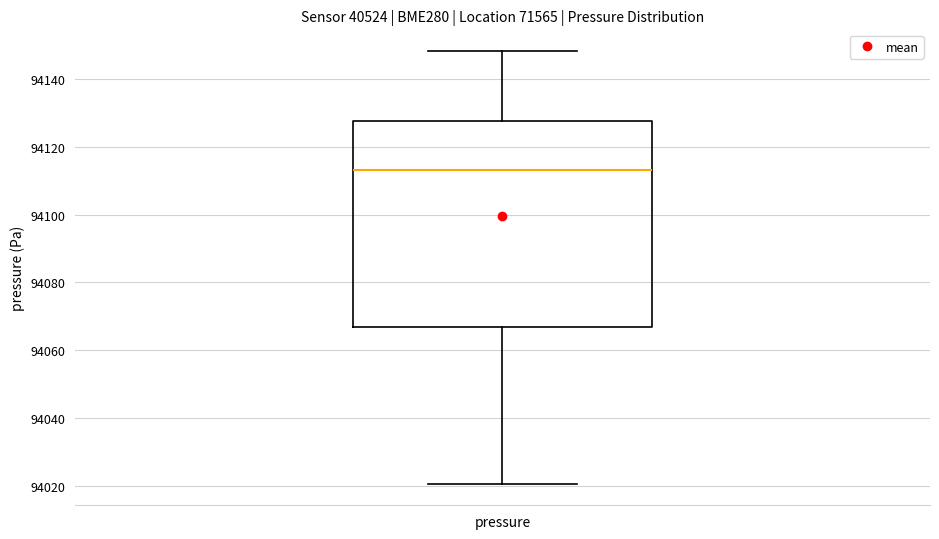

Read this box plot against the y-axis: the position of the median line, the range covered by the box, and the ends of both whiskers. The values are not printed on the chart, so give them approximately, as read against the axis.

median 94114, box 94066 to 94128, whiskers 94020 to 94148